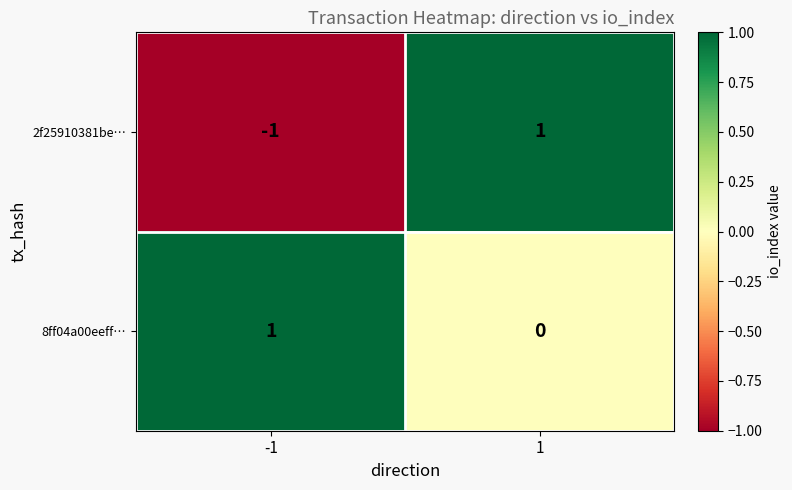

Reading left to right, what are all the values shown in this chart?

2f25910381be…: -1	1
8ff04a00eeff…: 1	0